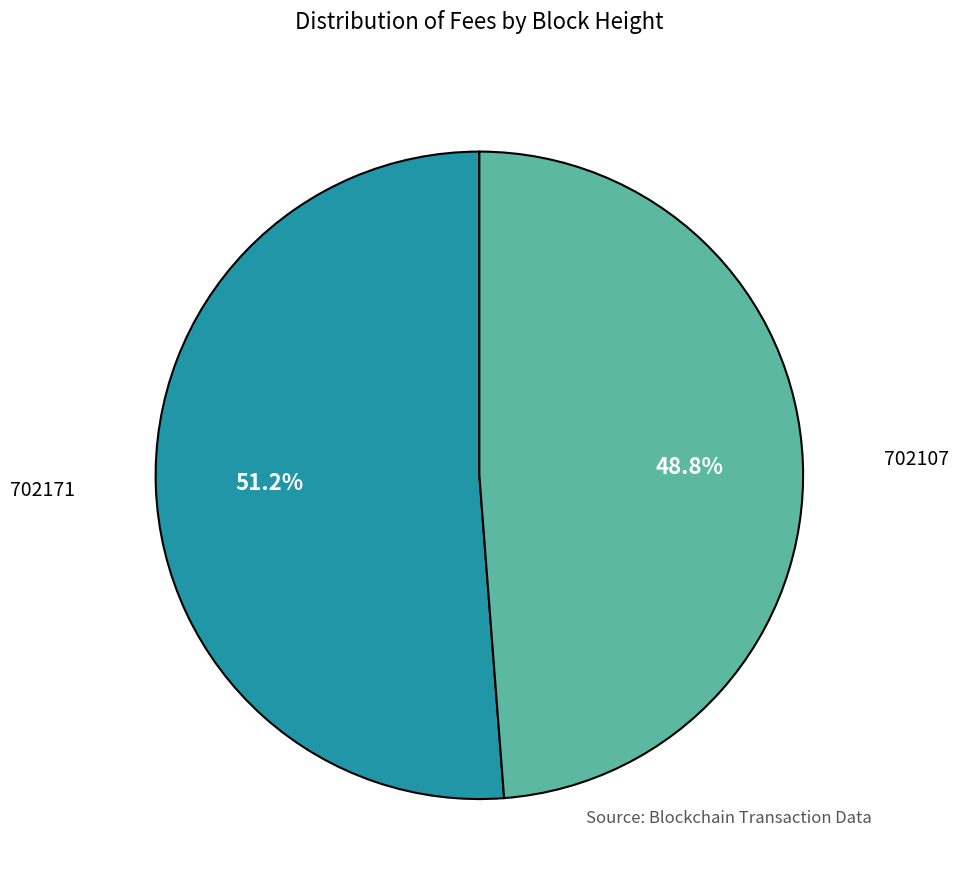

How many slices are in this pie chart?

2